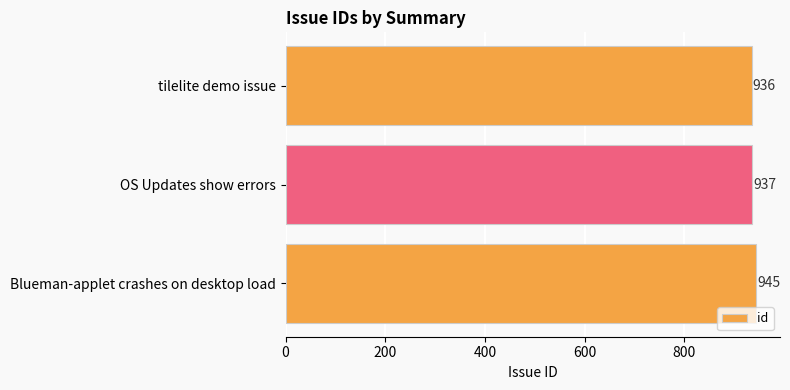

Reading top to bottom, list all the values displayed in this chart.

936	937	945